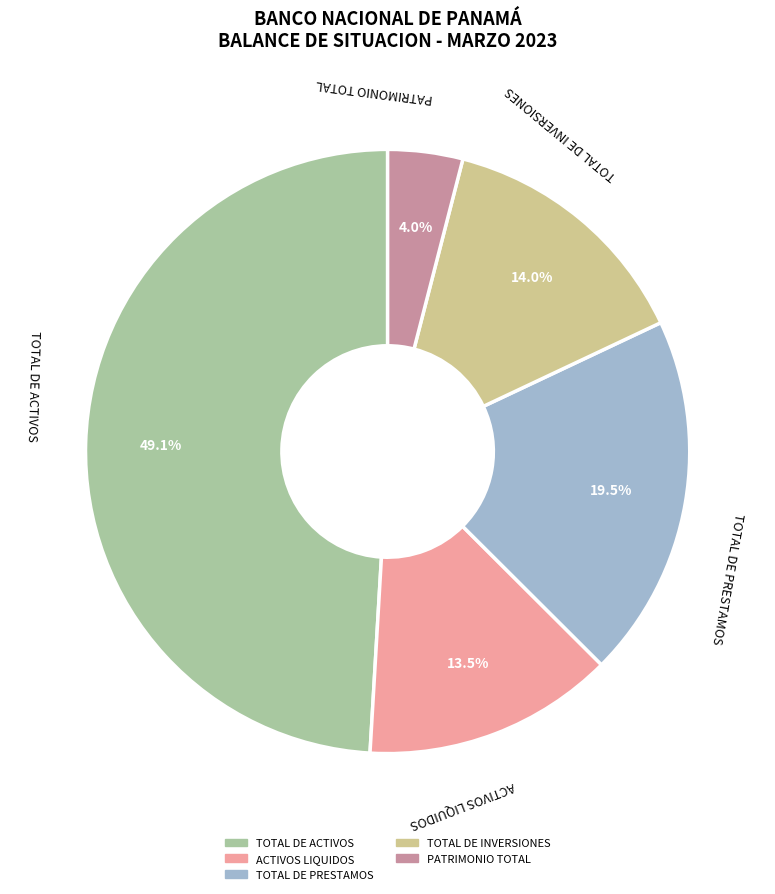

Is PATRIMONIO TOTAL the majority of the pie?

No